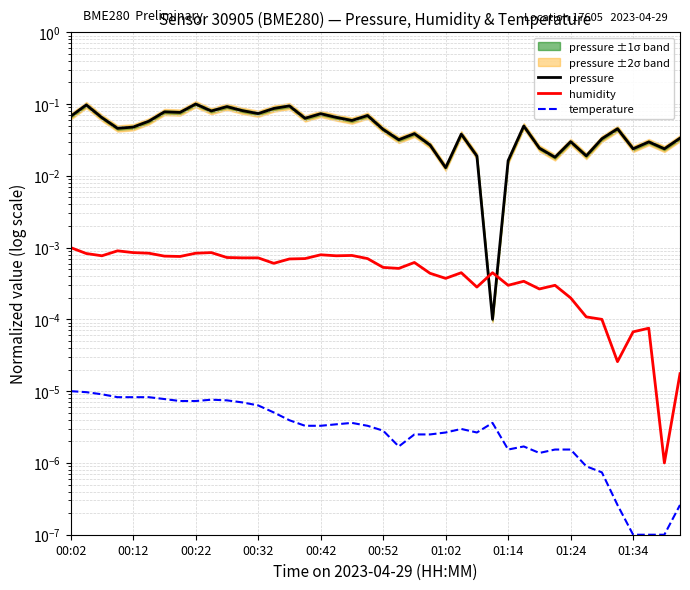

Is it true that temperature equals 0.0 at 34?

False